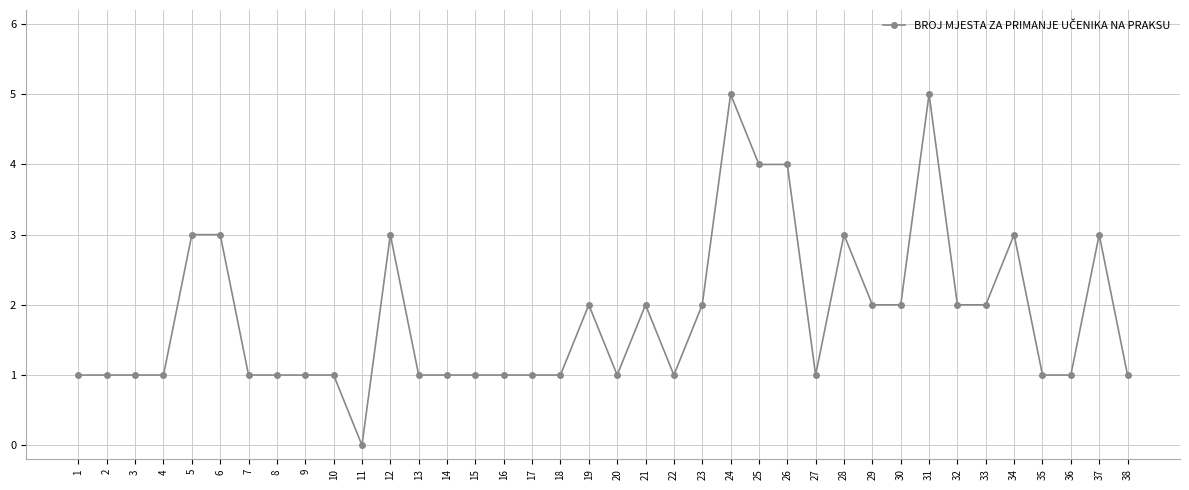

The chart shows a value of 1 at 14. True or false?

True